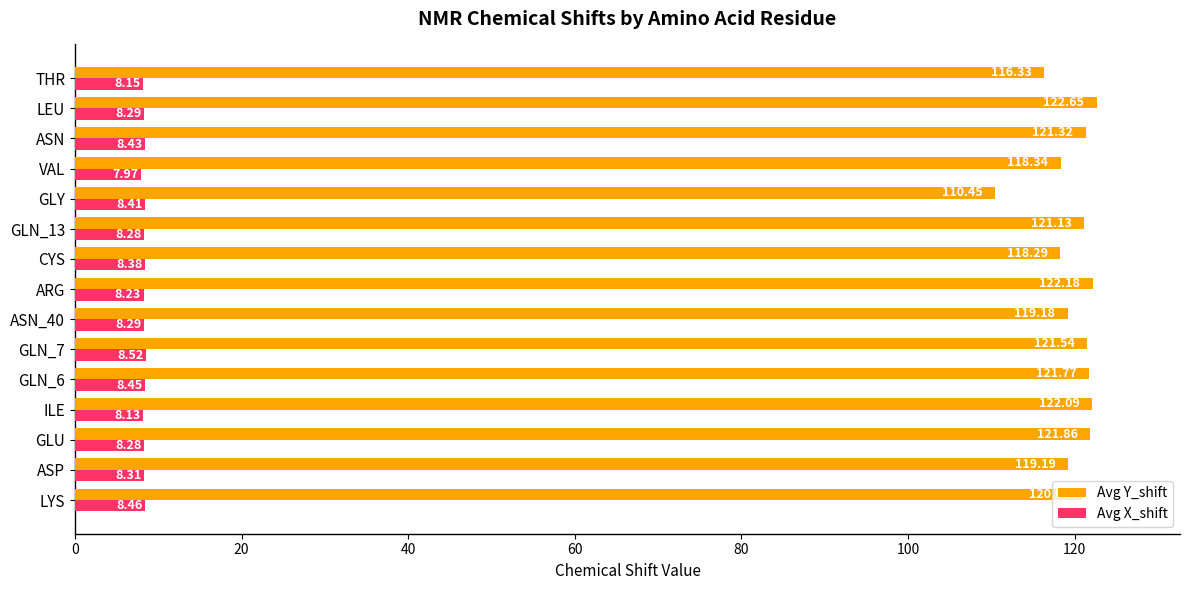

At GLN_6, list the series in order from largest to smallest.

Avg Y_shift, Avg X_shift